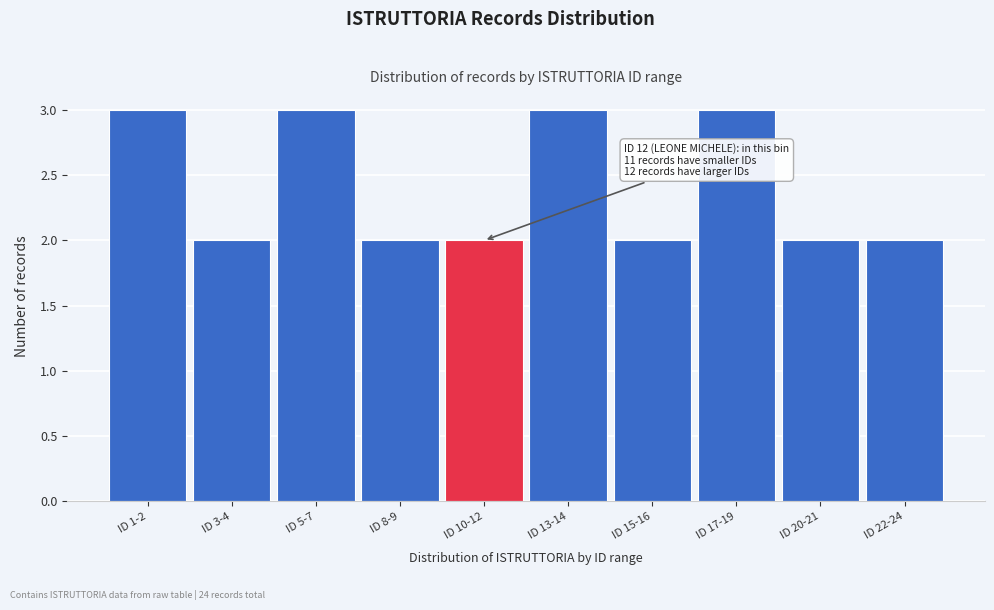

Reading left to right, what are all the values shown in this chart?

ID 1-2=3	ID 3-4=2	ID 5-7=3	ID 8-9=2	ID 10-12=2	ID 13-14=3	ID 15-16=2	ID 17-19=3	ID 20-21=2	ID 22-24=2